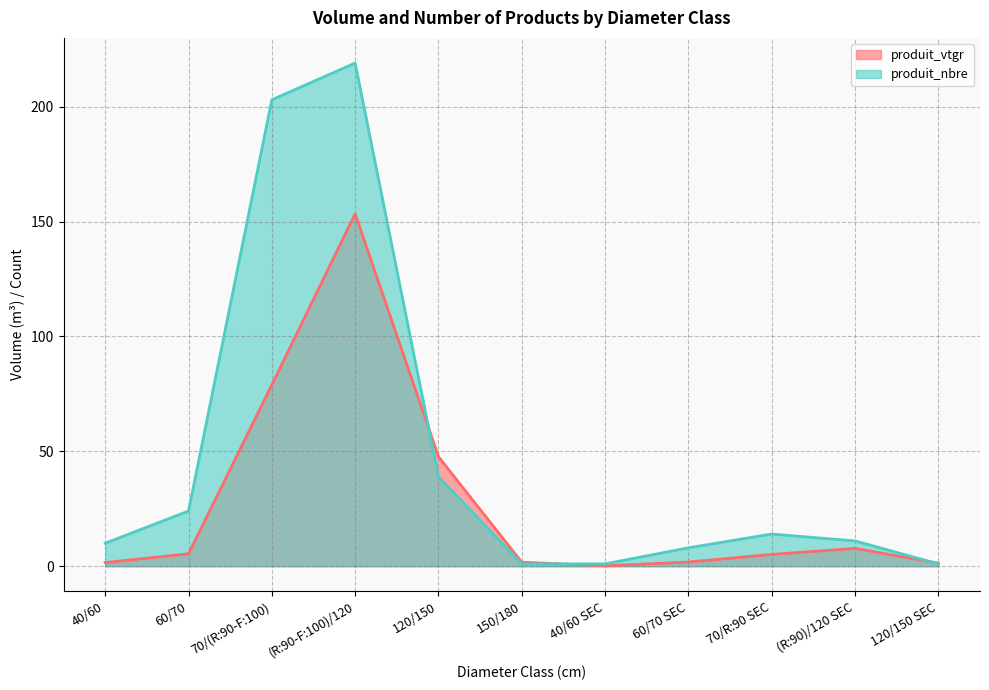

At how many categories does at least one series exceed 0?

11